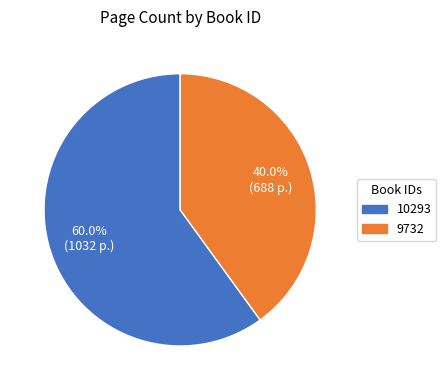

Is the sum of 10293 and 9732 greater than half?

Yes